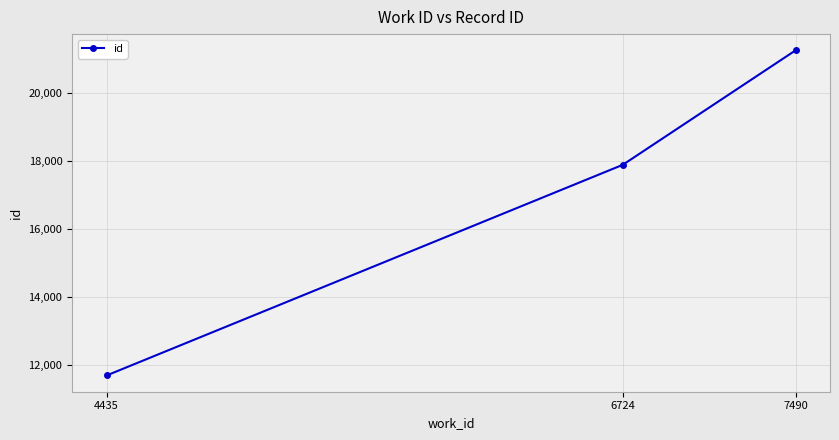

At which category does the chart reach its peak across all series?

7490